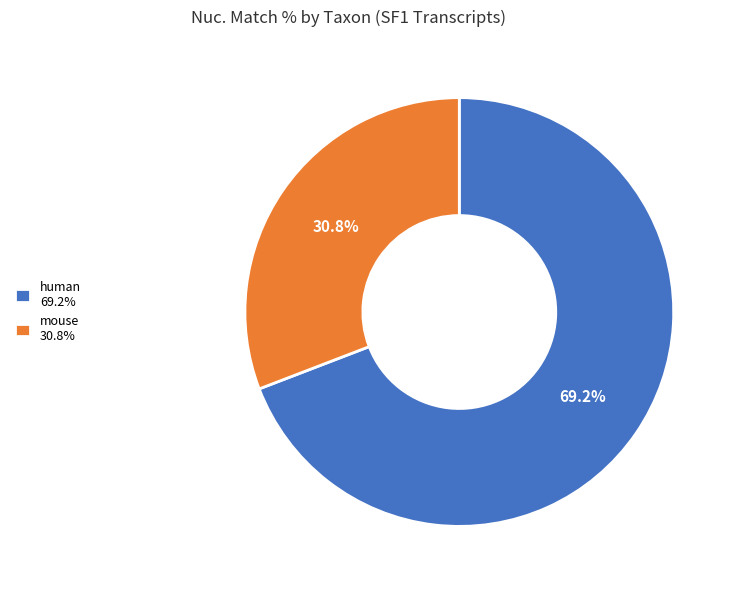

Approximately how many times larger is the value at mouse 30.8% compared to human 69.2%?

0.4